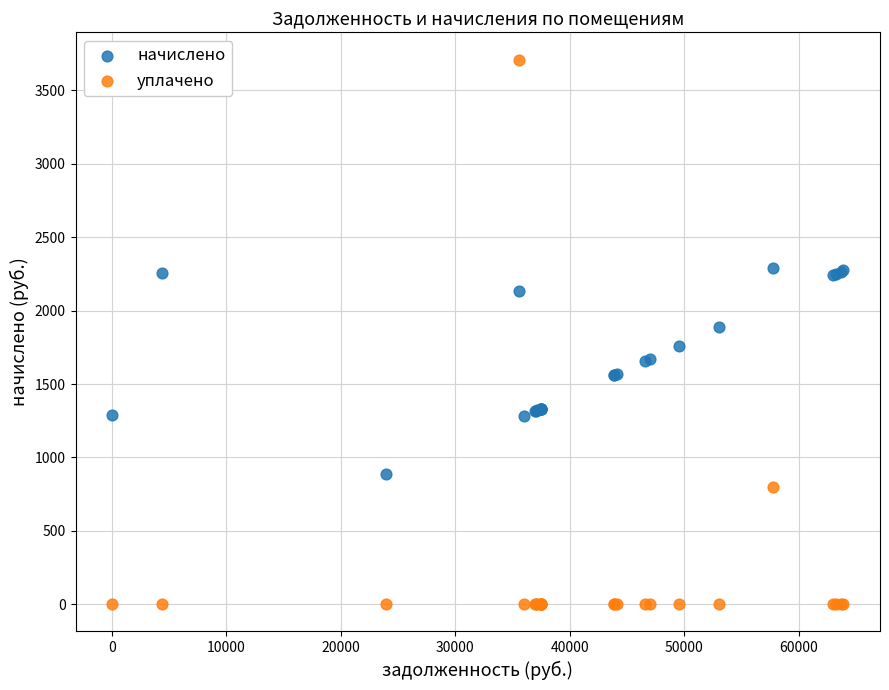

What are all the series names shown in the legend?

начислено, уплачено